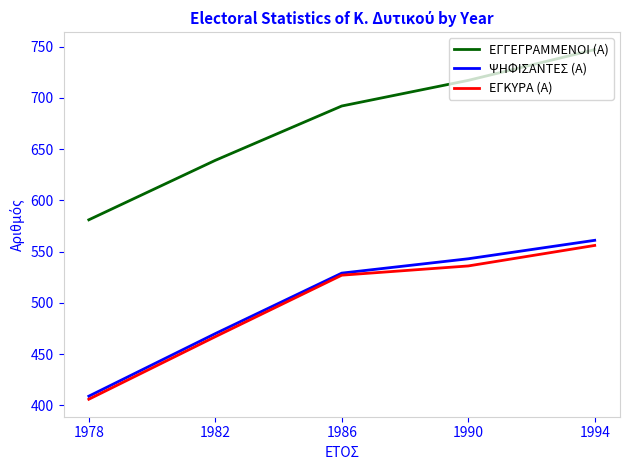

Which series has the largest range (max minus min)?

ΕΓΓΕΓΡΑΜΜΕΝΟΙ (Α)